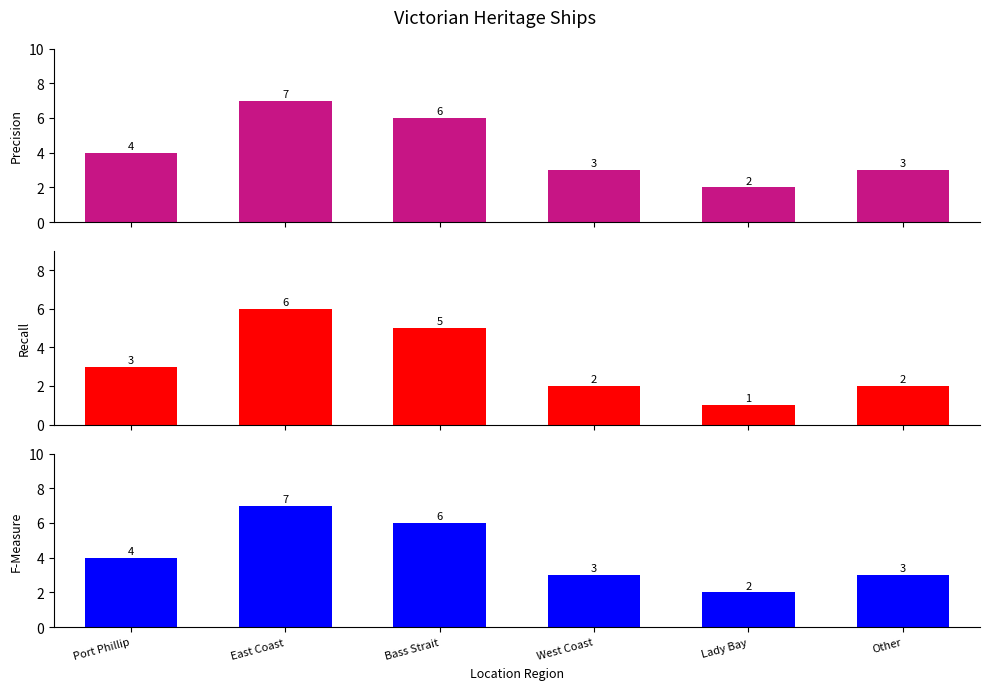

How many values in the F-Measure series are below 4?

3